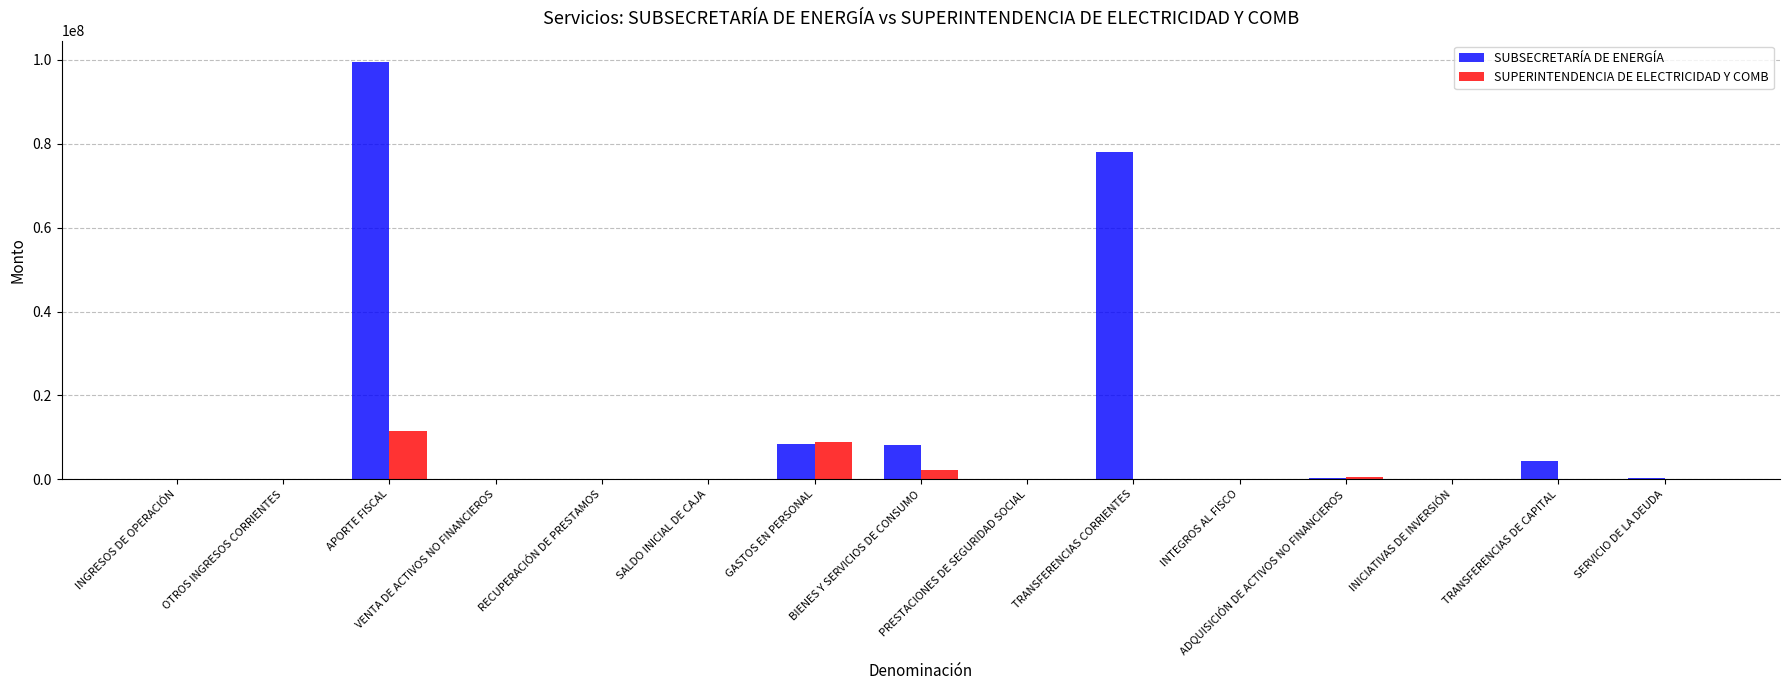

Is it true that SUPERINTENDENCIA DE ELECTRICIDAD Y COMB equals -6985762 at INICIATIVAS DE INVERSIÓN?

False